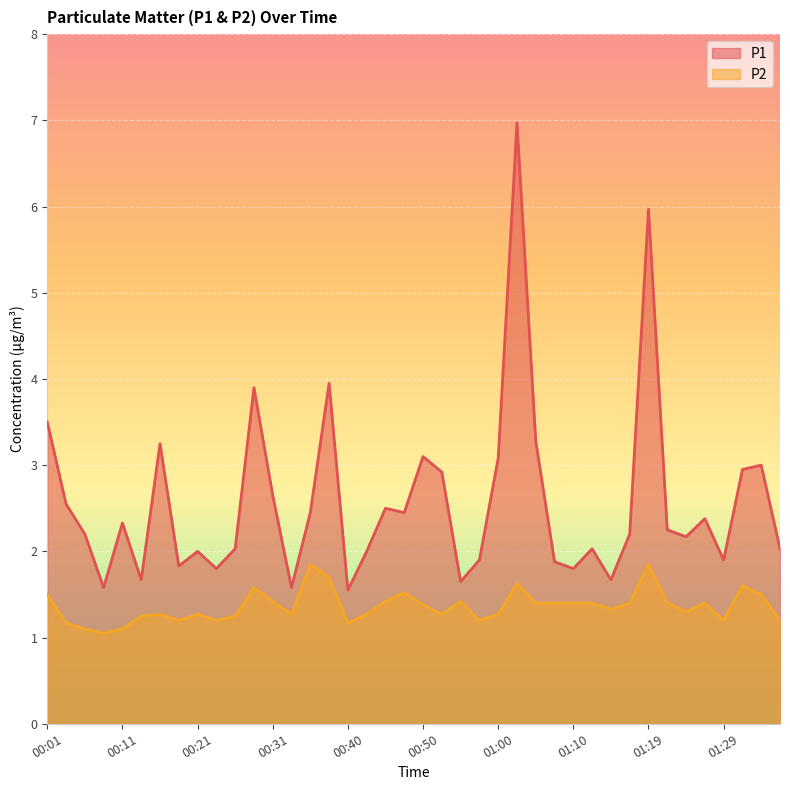

How many categories are shown in the chart?

40